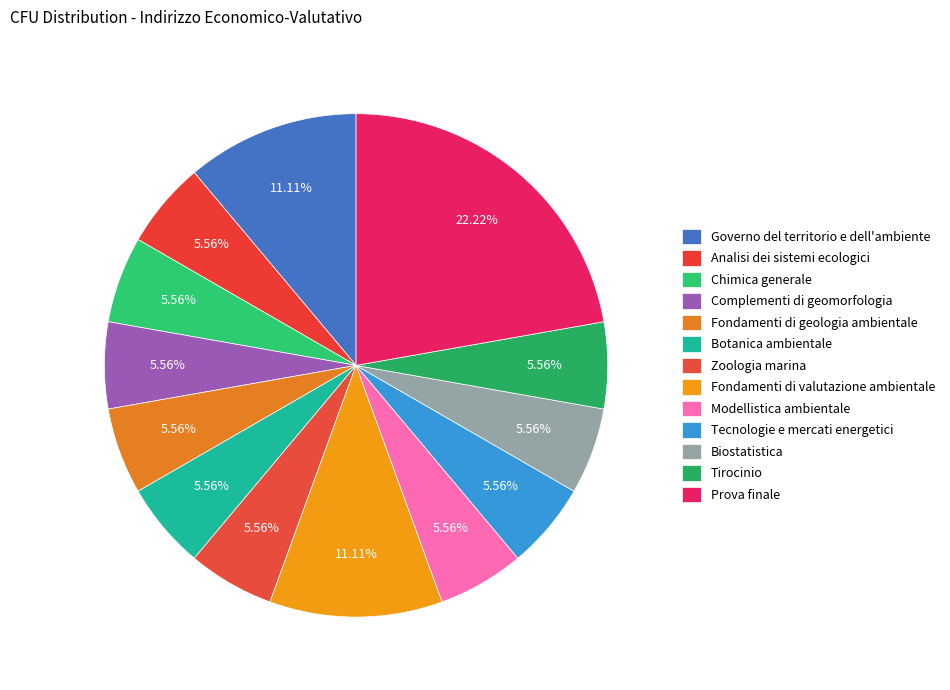

Which category has the smallest portion of the pie?

Analisi dei sistemi ecologici